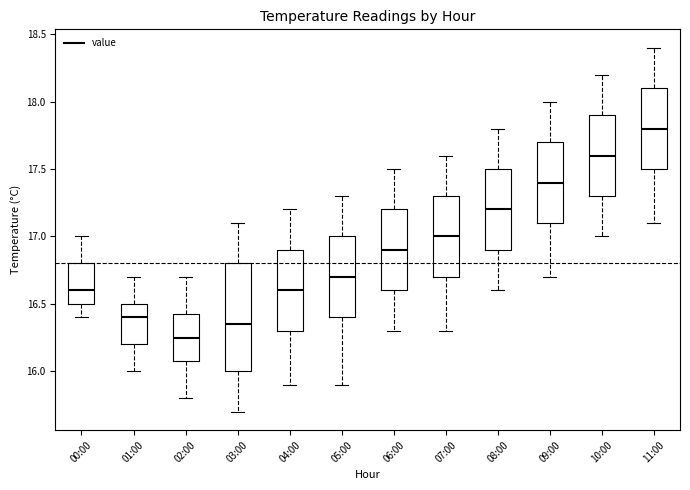

Reading left to right, read every box against the y-axis: the position of its median line, the range the box covers, and the ends of its whiskers. The values are not printed on the chart, so give them approximately, as read against the axis.

00:00: median 16.60, box 16.50 to 16.80, whiskers 16.40 to 17.00
01:00: median 16.40, box 16.20 to 16.50, whiskers 16.00 to 16.70
02:00: median 16.25, box 16.10 to 16.45, whiskers 15.80 to 16.70
03:00: median 16.35, box 16.00 to 16.80, whiskers 15.70 to 17.10
04:00: median 16.60, box 16.30 to 16.90, whiskers 15.90 to 17.20
05:00: median 16.70, box 16.40 to 17.00, whiskers 15.90 to 17.30
06:00: median 16.90, box 16.60 to 17.20, whiskers 16.30 to 17.50
07:00: median 17.00, box 16.70 to 17.30, whiskers 16.30 to 17.60
08:00: median 17.20, box 16.90 to 17.50, whiskers 16.60 to 17.80
09:00: median 17.40, box 17.10 to 17.70, whiskers 16.70 to 18.00
10:00: median 17.60, box 17.30 to 17.90, whiskers 17.00 to 18.20
11:00: median 17.80, box 17.50 to 18.10, whiskers 17.10 to 18.40